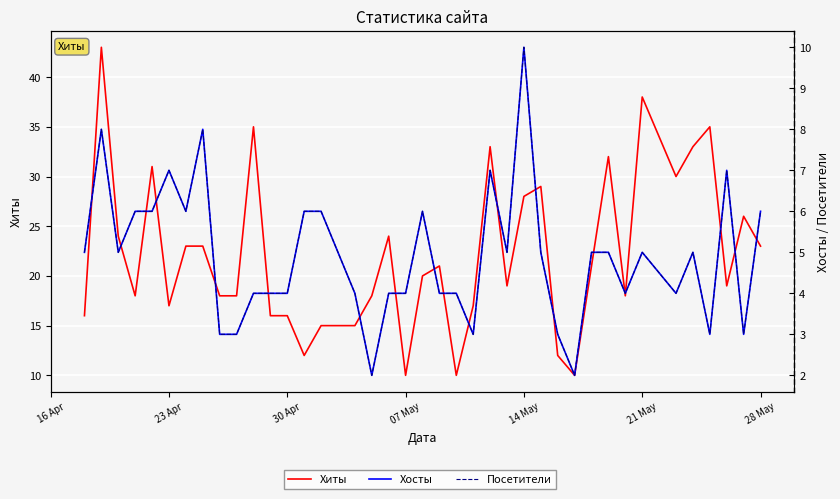

At how many categories does at least one series exceed 7?

40